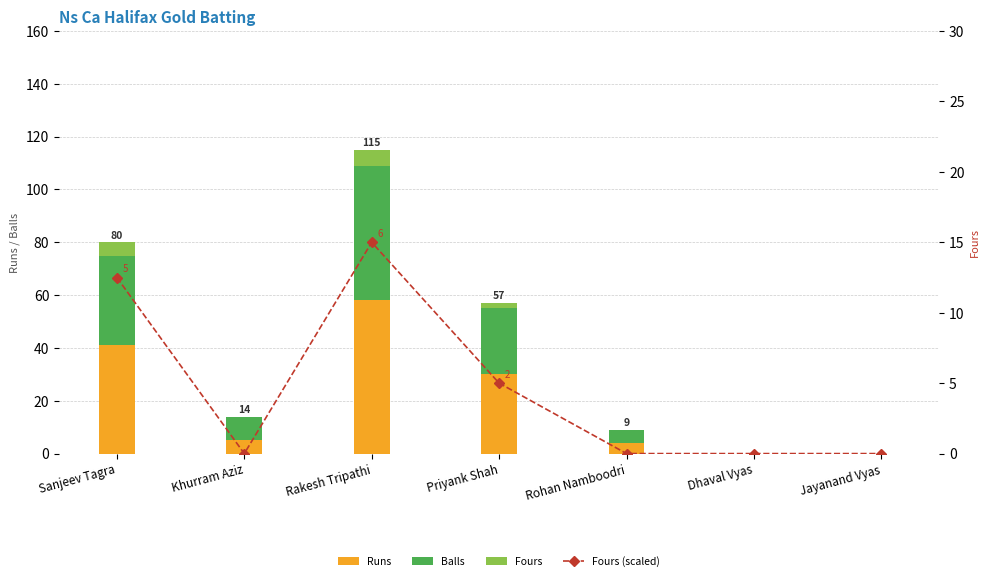

Which label corresponds to the smallest value in the chart?

Dhaval Vyas